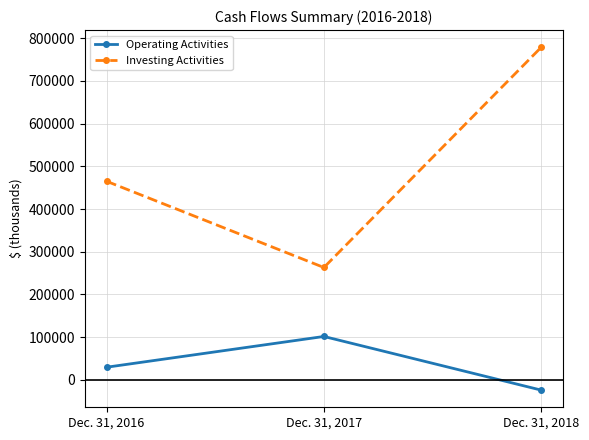

Reading left to right, extract all data points from this chart.

Operating Activities: Dec. 31, 2016=29489	Dec. 31, 2017=101543	Dec. 31, 2018=-24128
Investing Activities: Dec. 31, 2016=465028	Dec. 31, 2017=263071	Dec. 31, 2018=778859